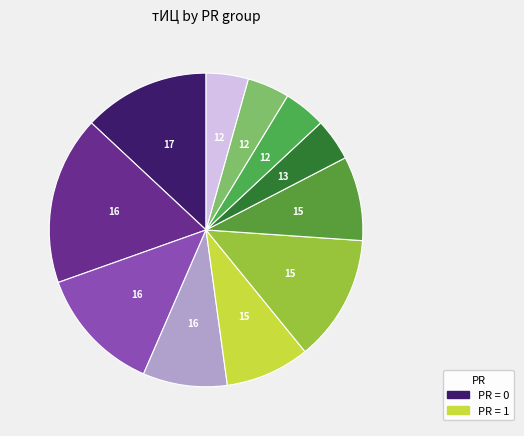

How many slices are in this pie chart?

11